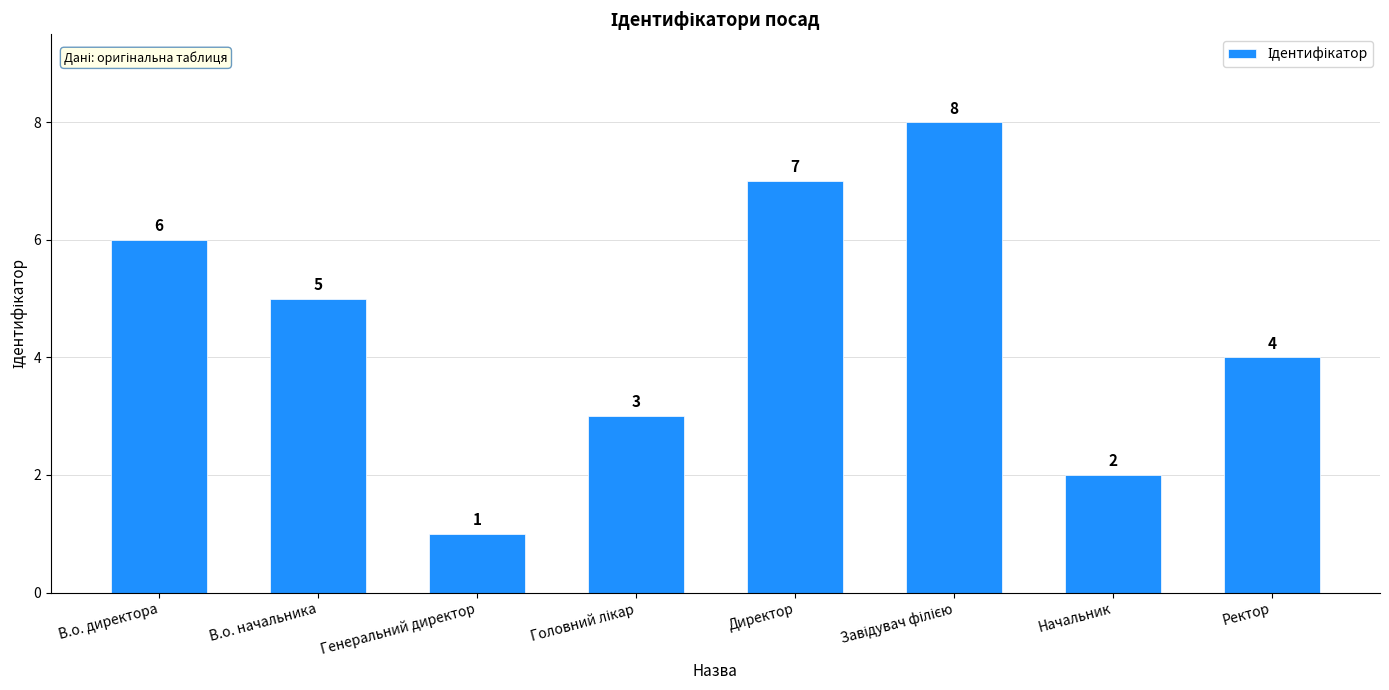

True or false: the data shows 6 at Ректор.

False